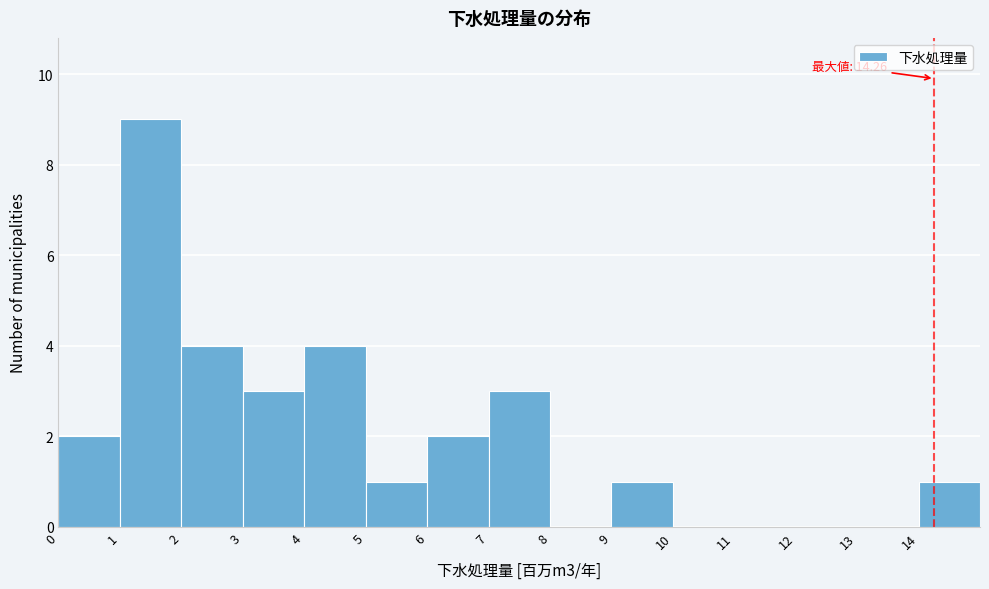

Which range on the x-axis has the tallest bar?

1 to 2